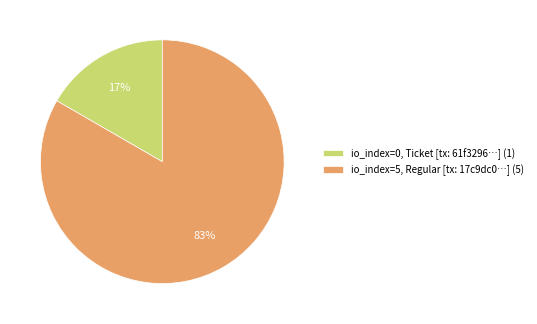

How many slices are in this pie chart?

2